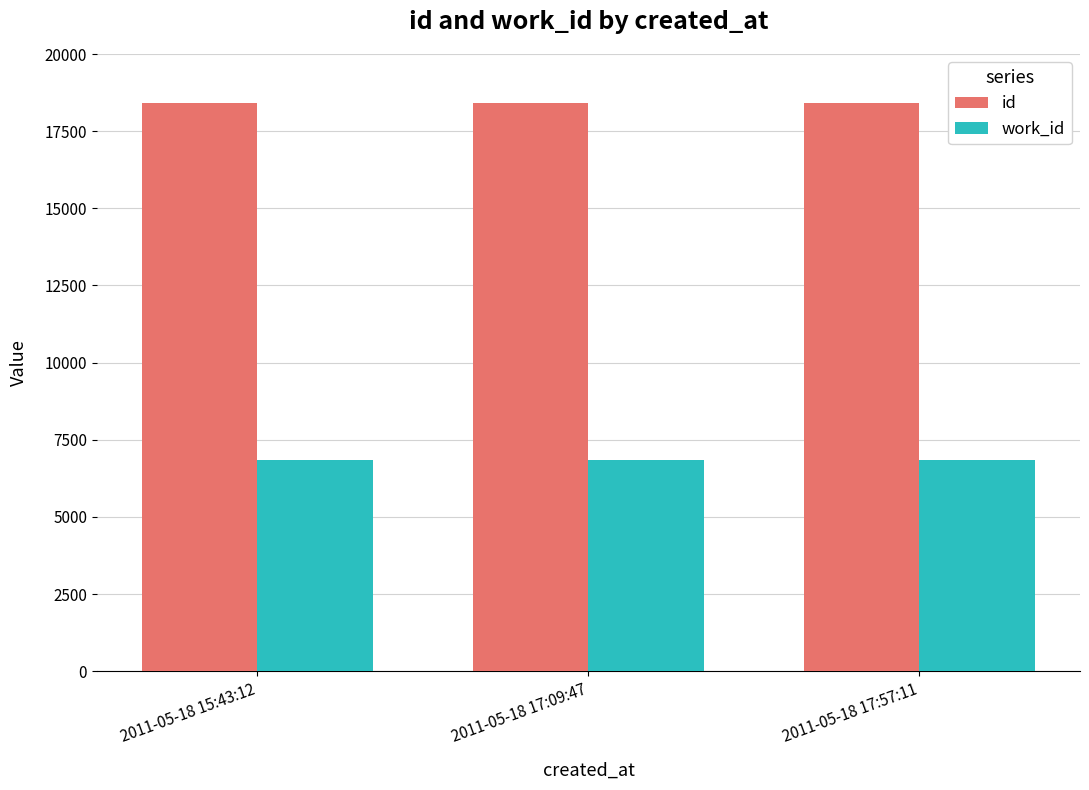

True or false: id has a value of 12853 at 2011-05-18 17:09:47.

False